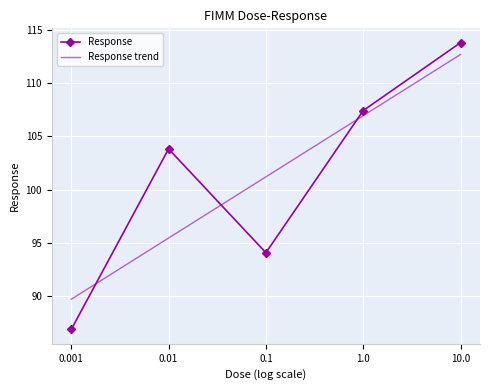

What is the maximum value shown in the chart?

113.8